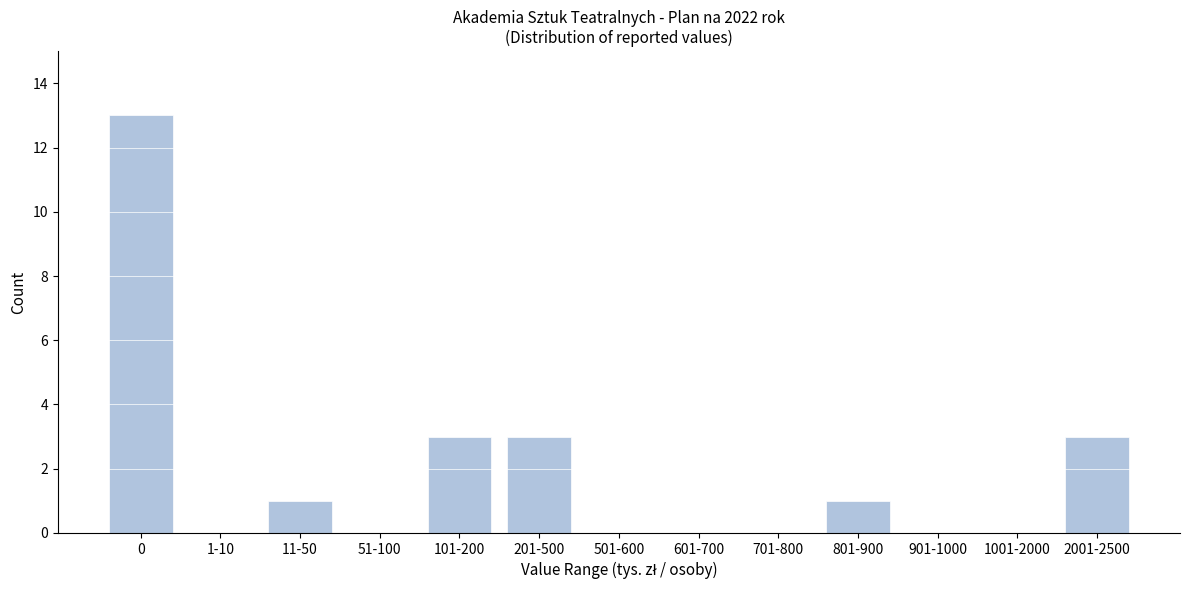

Reading left to right, extract all data points from this chart.

0=13	1-10=0	11-50=1	51-100=0	101-200=3	201-500=3	501-600=0	601-700=0	701-800=0	801-900=1	901-1000=0	1001-2000=0	2001-2500=3